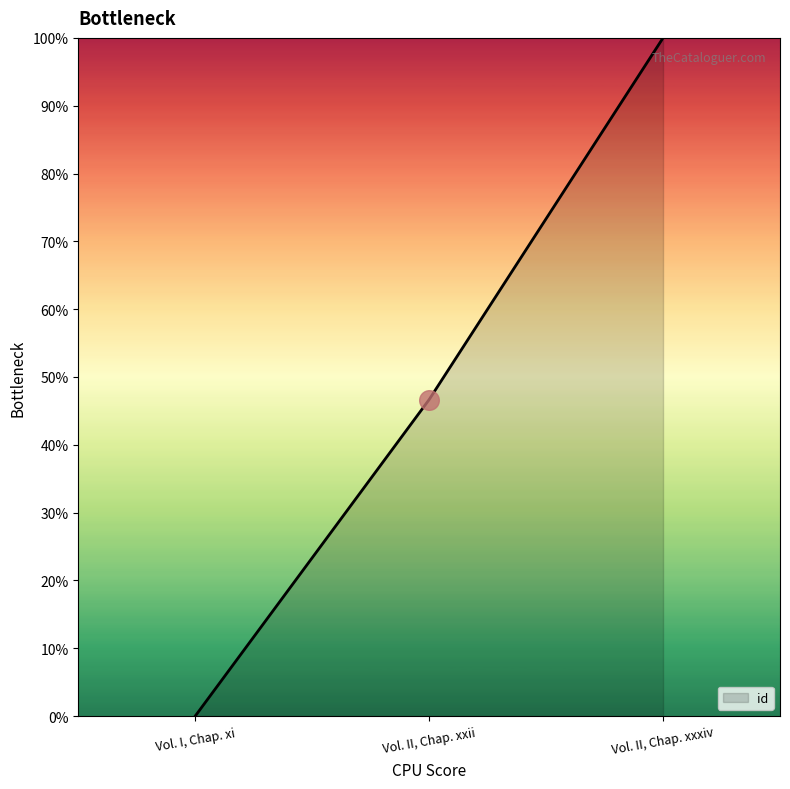

Which has a higher value, Vol. II, Chap. xxxiv or Vol. II, Chap. xxii?

Vol. II, Chap. xxxiv